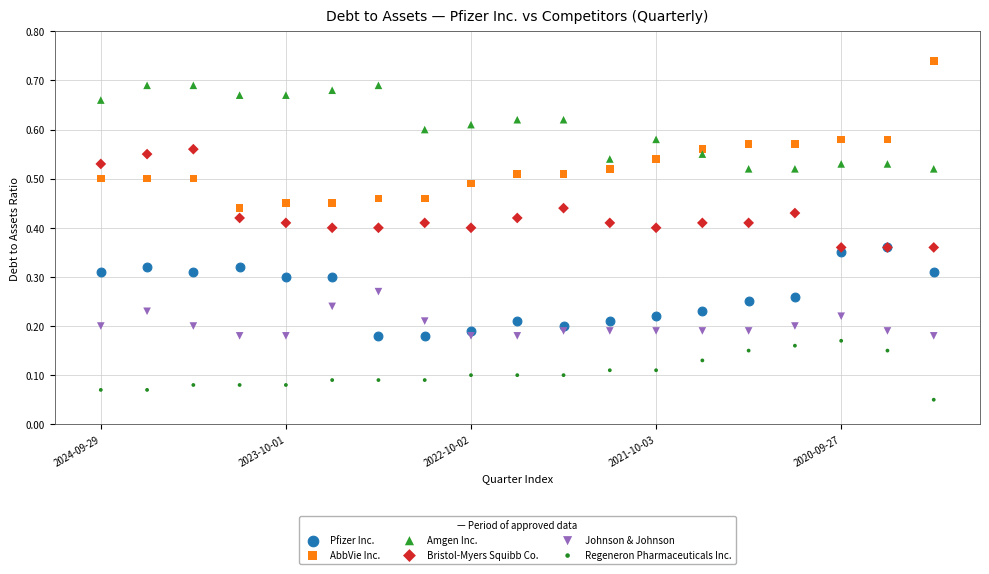

Which series has the largest Y range (max minus min)?

AbbVie Inc.